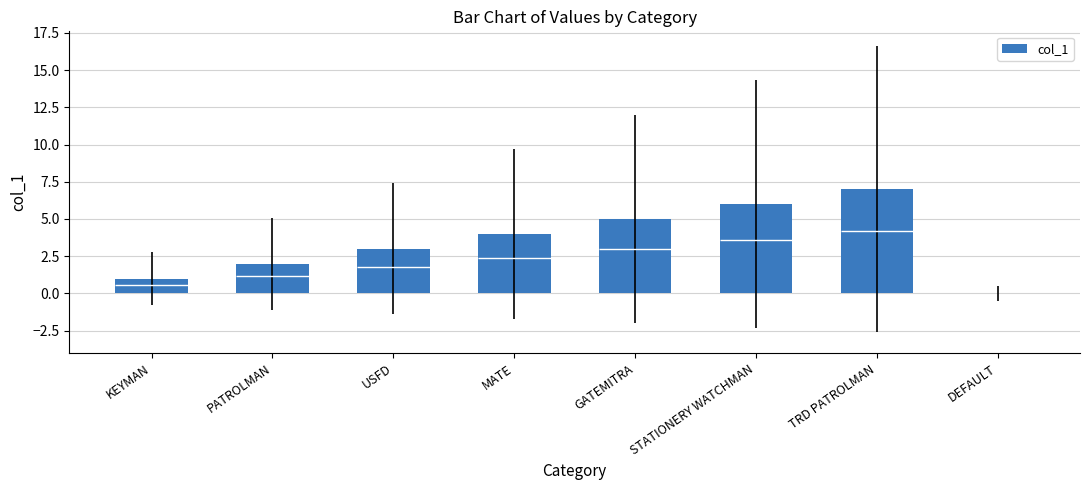

How many data points does each series have?

8